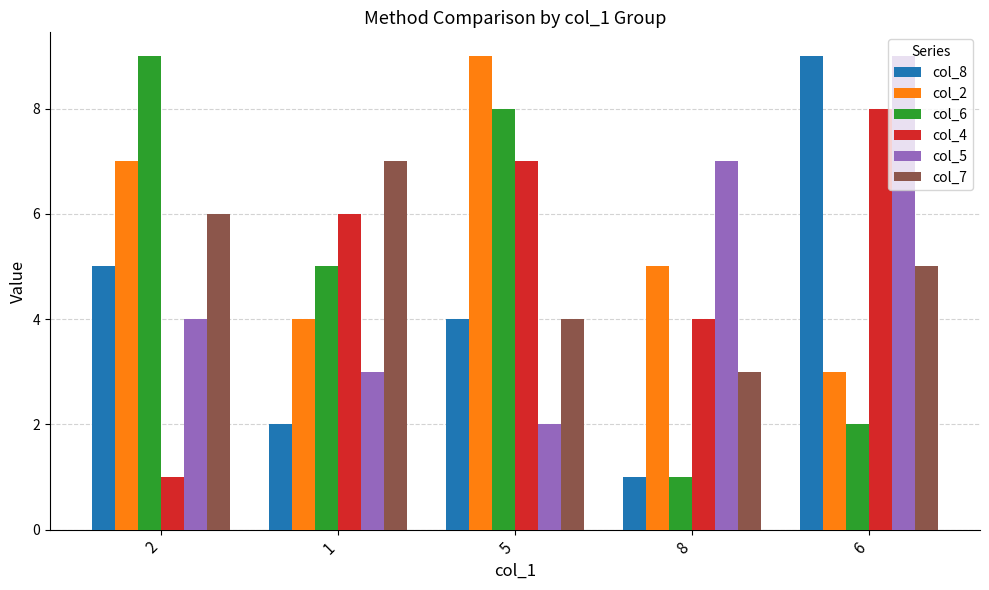

What position from the right is 2?

5